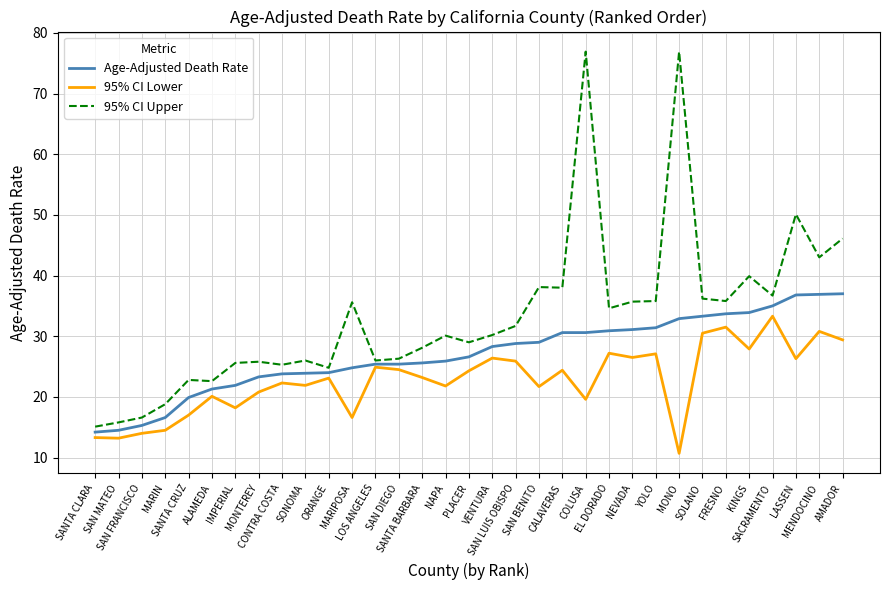

What position from the right is IMPERIAL?

27